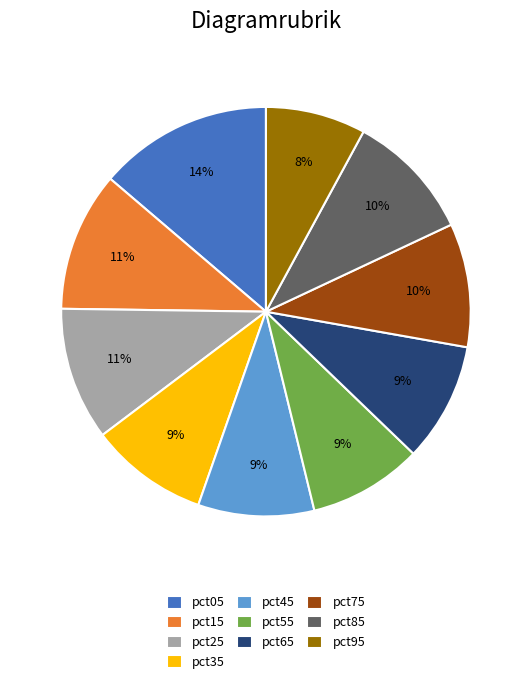

Which slice is the smallest?

pct95